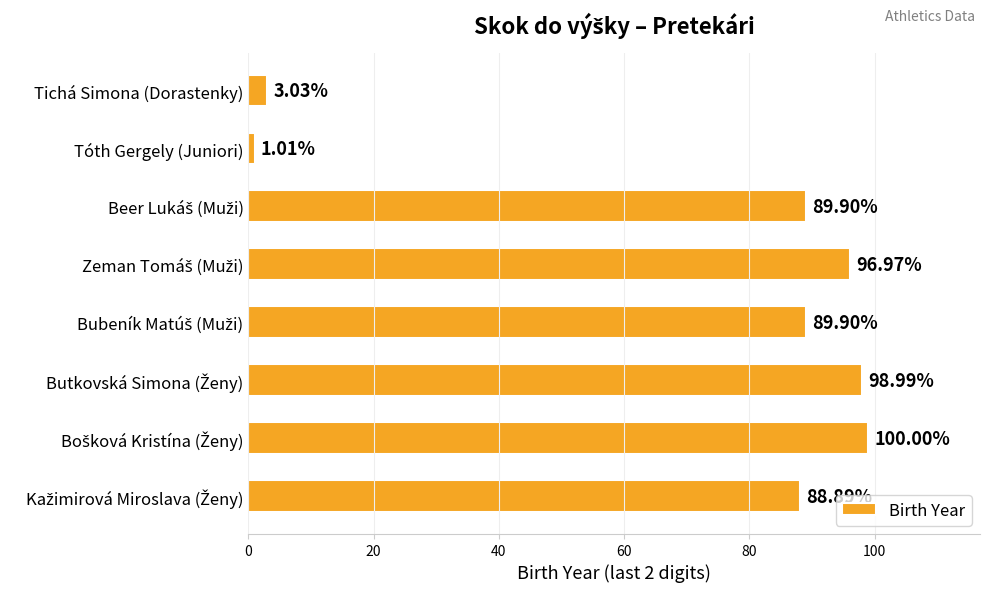

What is the difference between the maximum and minimum values?

98